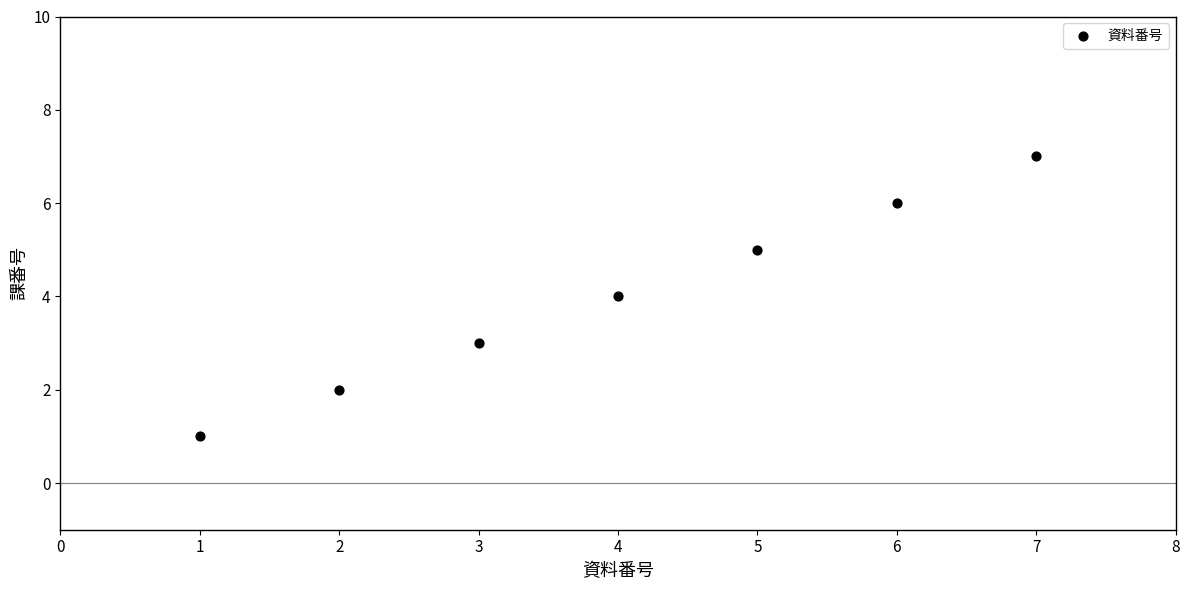

What is the average Y value?

4